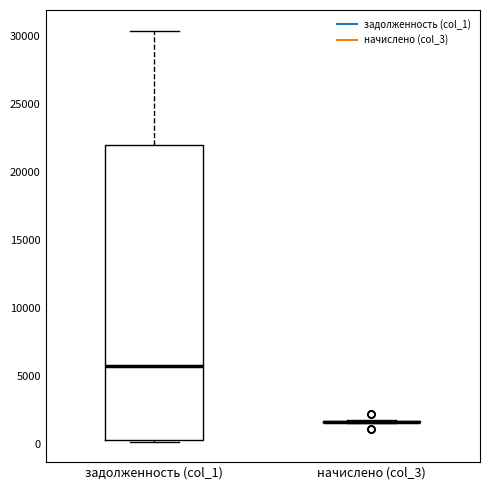

Comparing the boxes themselves (not the whiskers), which one is the tallest?

задолженность (col_1)